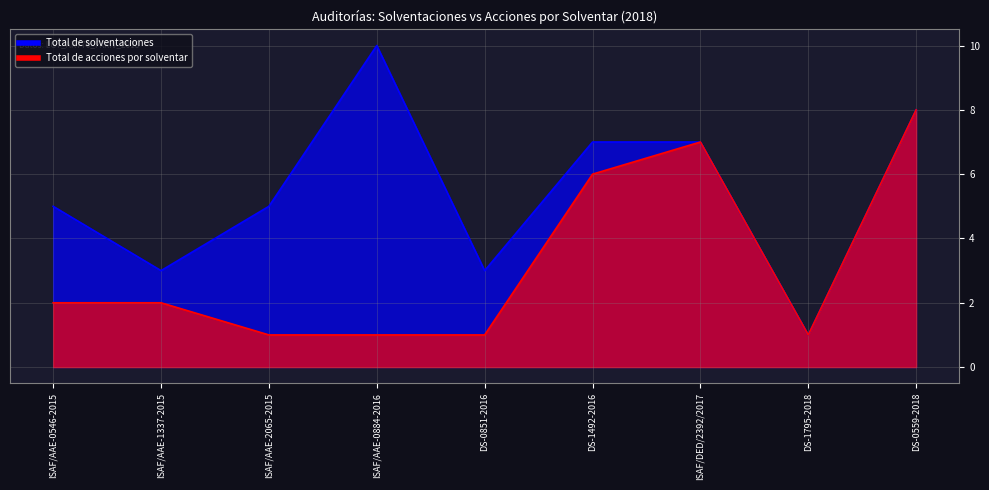

Reading left to right, what are all the values shown in this chart?

Total de solventaciones: 5	3	5	10	3	7	7	1	8
Total de acciones por solventar: 2	2	1	1	1	6	7	1	8